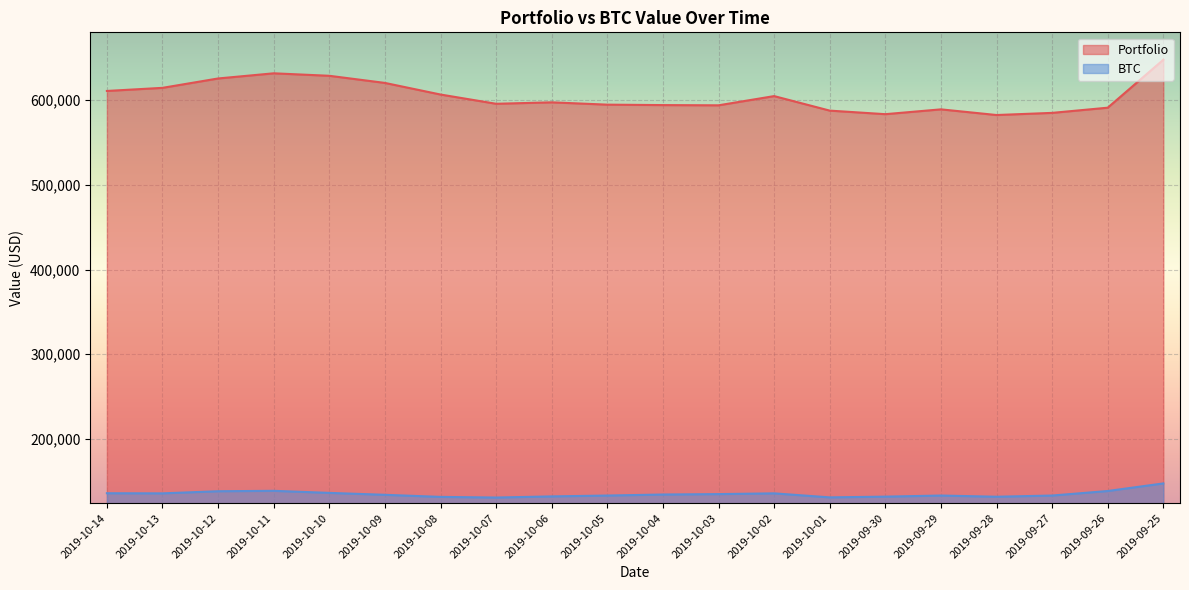

Reading left to right, list all the values displayed in this chart.

Portfolio: 2019-10-14=610952.0	2019-10-13=614617.8	2019-10-12=625692.9	2019-10-11=631785.1	2019-10-10=628854.6	2019-10-09=620433.7	2019-10-08=606730.8	2019-10-07=595811.7	2019-10-06=597509.0	2019-10-05=594777.9	2019-10-04=594258.0	2019-10-03=593994.4	2019-10-02=604877.1	2019-10-01=587735.7	2019-09-30=583529.8	2019-09-29=589222.4	2019-09-28=582531.7	2019-09-27=585061.6	2019-09-26=591186.9	2019-09-25=647778.4
BTC: 2019-10-14=135938.3	2019-10-13=135783.9	2019-10-12=138295.1	2019-10-11=138776.0	2019-10-10=136339.4	2019-10-09=134078.6	2019-10-08=131608.9	2019-10-07=130846.3	2019-10-06=132196.8	2019-10-05=133208.6	2019-10-04=134421.0	2019-10-03=134908.6	2019-10-02=135798.5	2019-10-01=131047.0	2019-09-30=131917.3	2019-09-29=133206.6	2019-09-28=131797.4	2019-09-27=133208.8	2019-09-26=138557.1	2019-09-25=147525.3